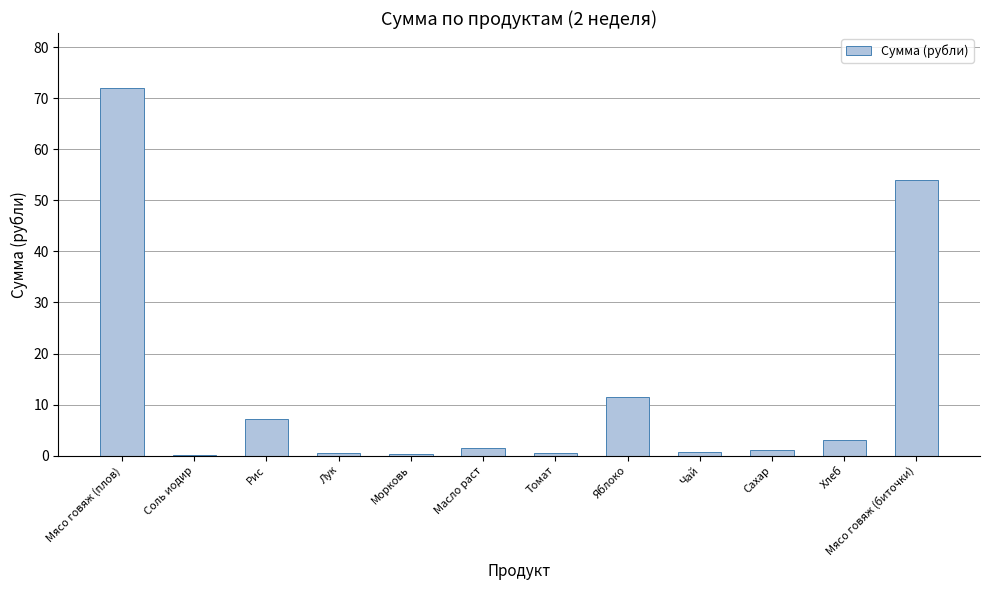

What is the maximum value shown in the chart?

72.0